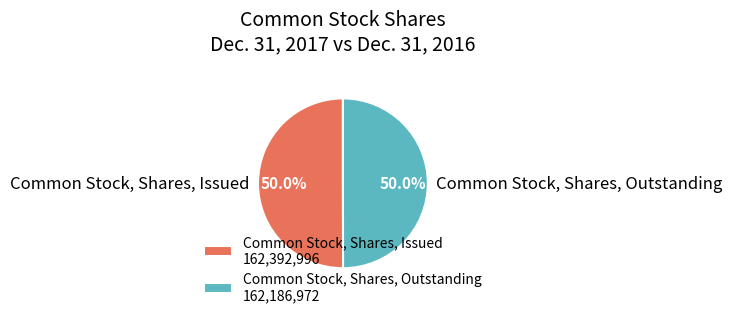

What percentage is the Common Stock, Shares, Issued slice, to the nearest percent?

50%